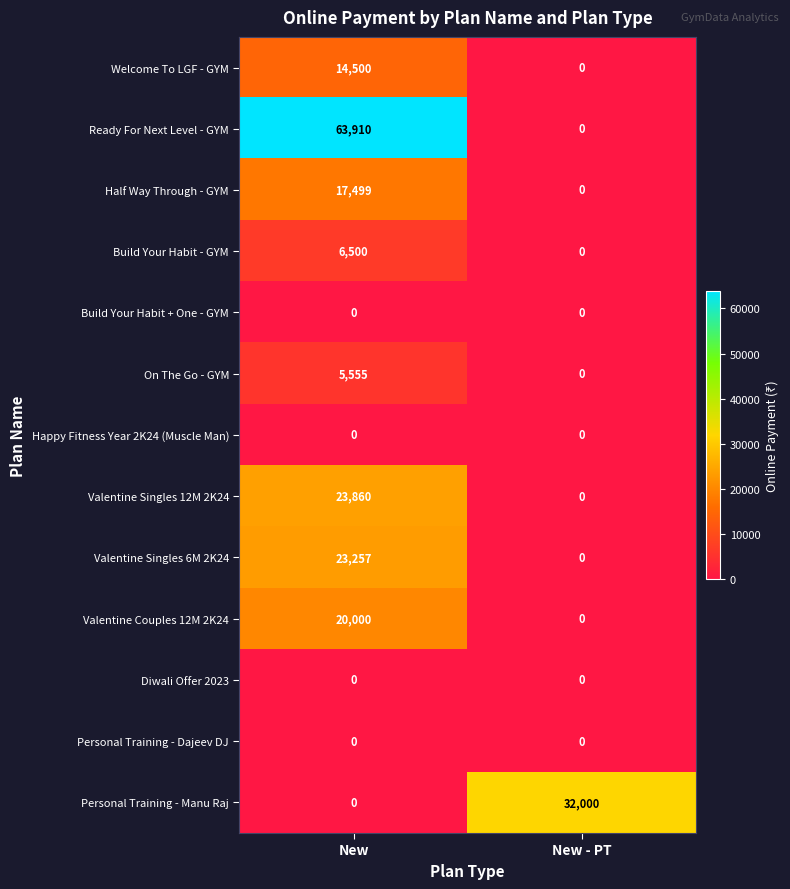

How many series are shown in this chart?

13